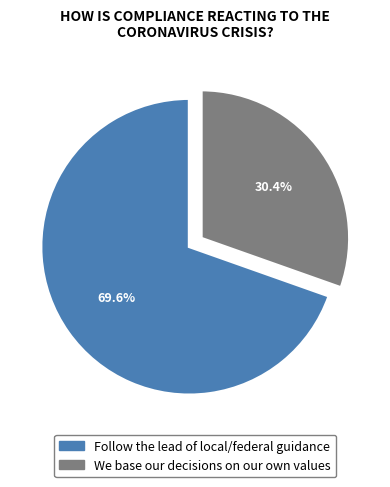

What portion of the pie excludes We base our decisions on our own values?

69.6%